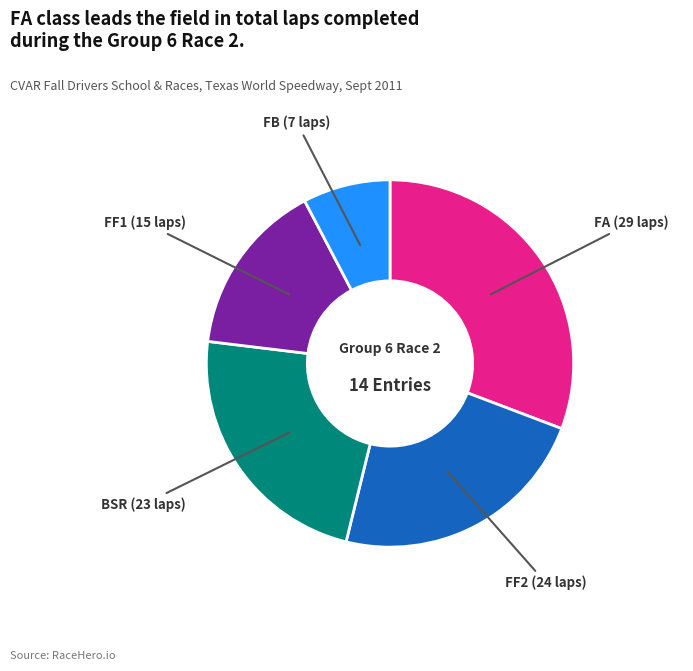

Combined, do FB and FA account for over 50%?

No